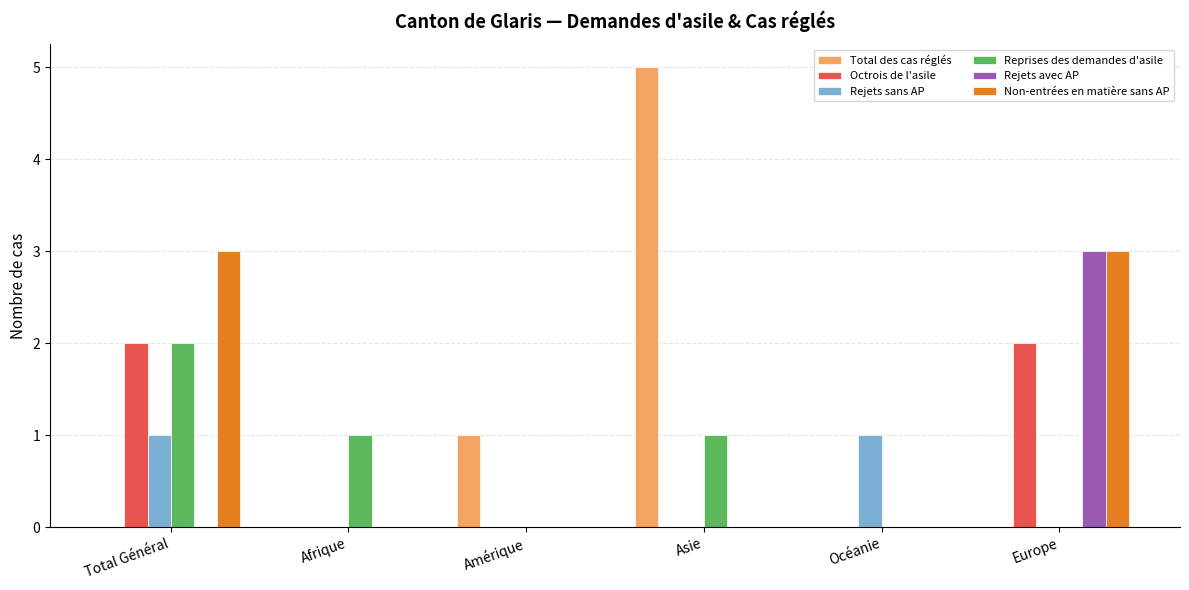

What are all the series names shown in the legend?

Total des cas réglés, Octrois de l'asile, Rejets sans AP, Reprises des demandes d'asile, Rejets avec AP, Non-entrées en matière sans AP